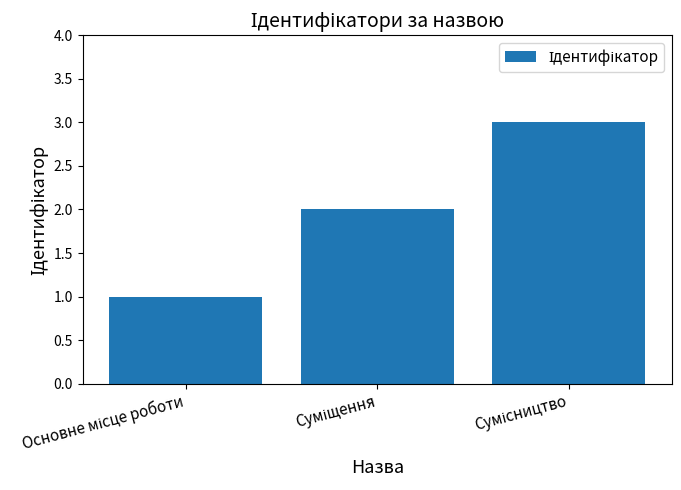

What is the maximum value shown in the chart?

3